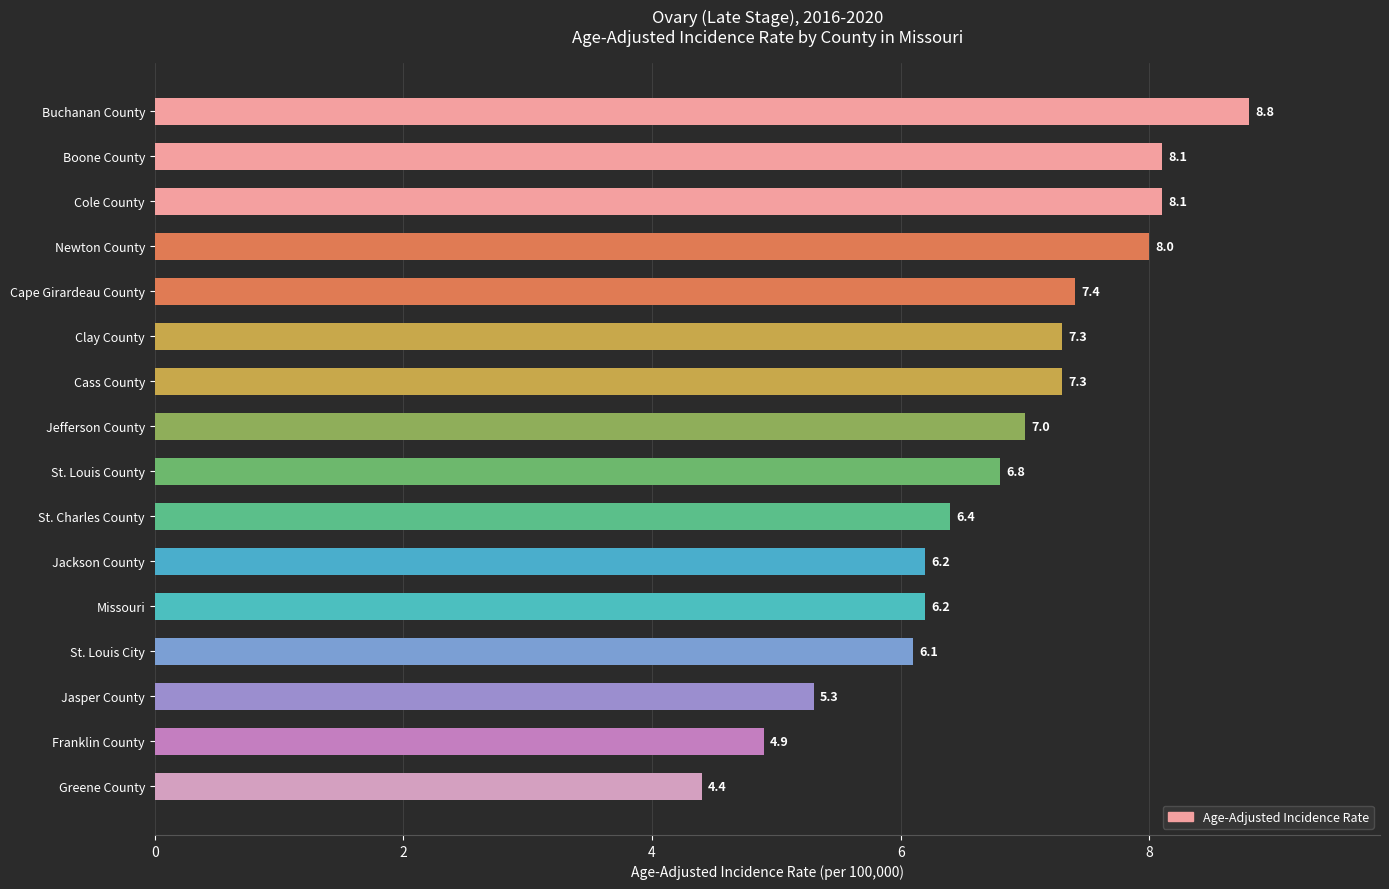

At which label is the value closest to 6?

St. Louis City